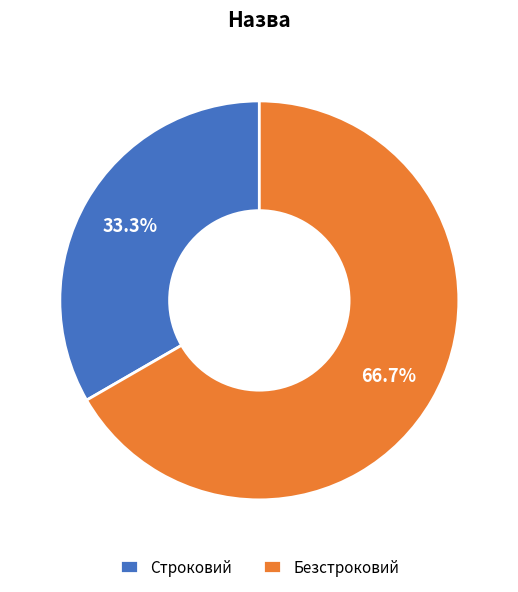

How many slices are in this pie chart?

2